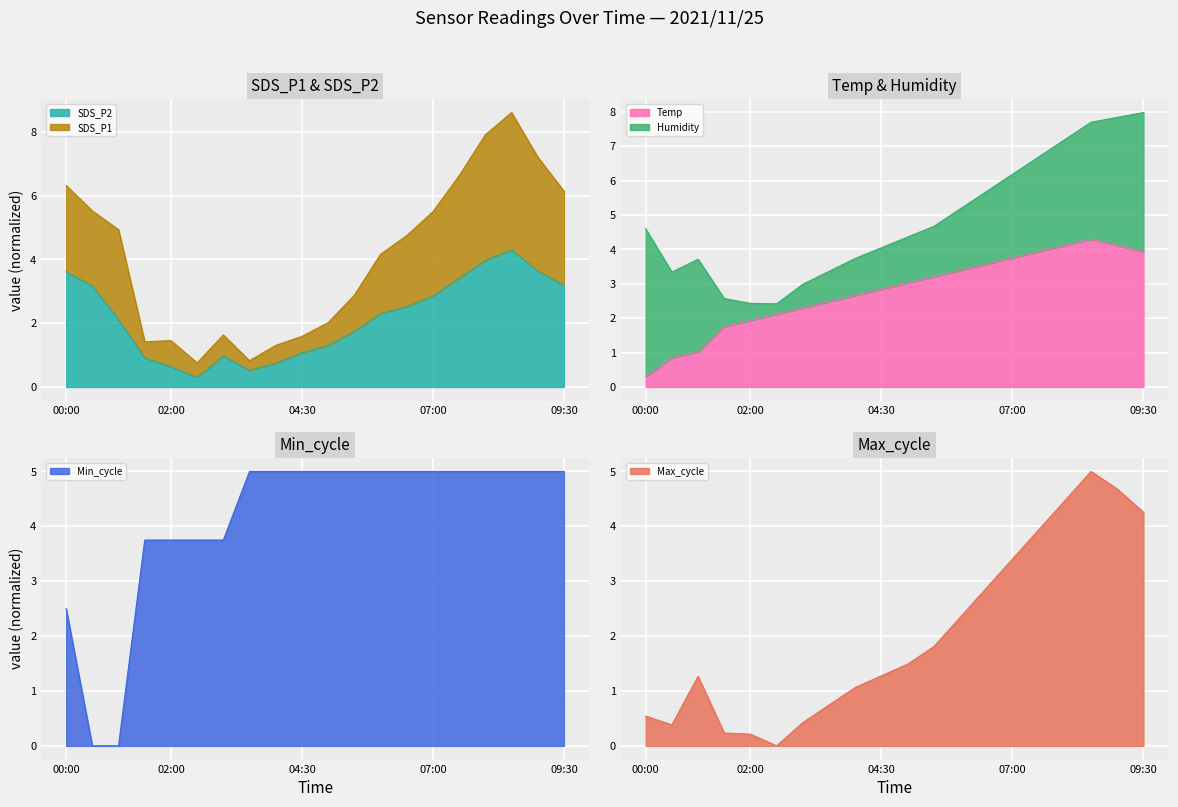

What is the value of the Min_cycle point at the 7th from the left?

3.8